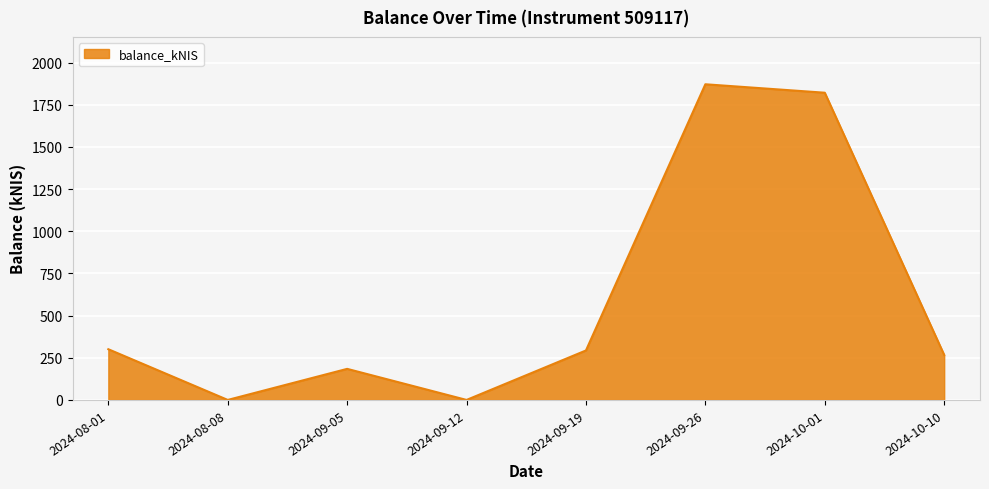

What is the sum of the values at 2024-09-05 and 2024-09-19?

477.6